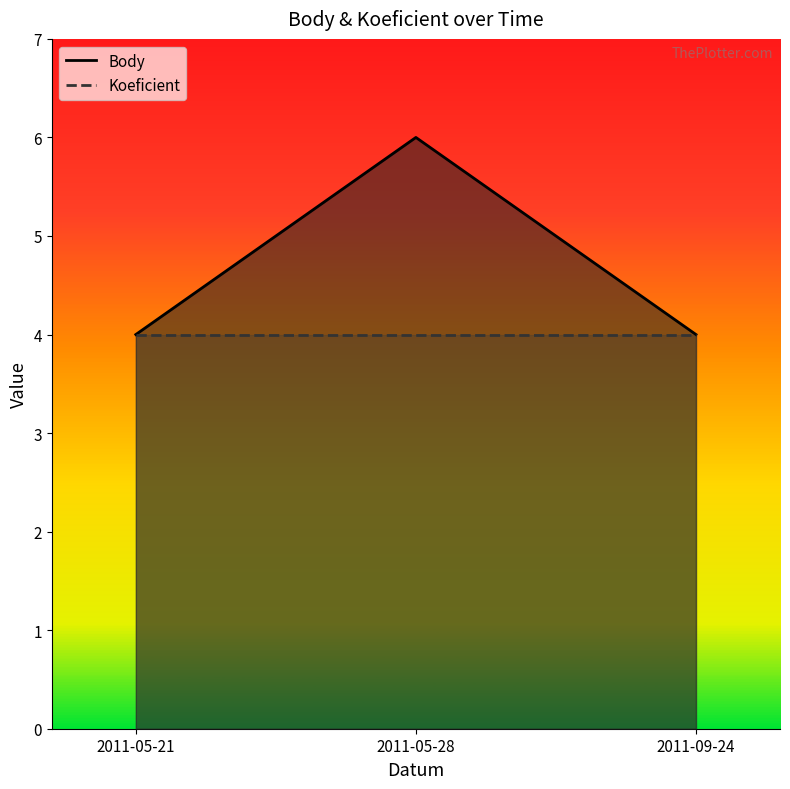

Which series has the widest spread of values?

Body